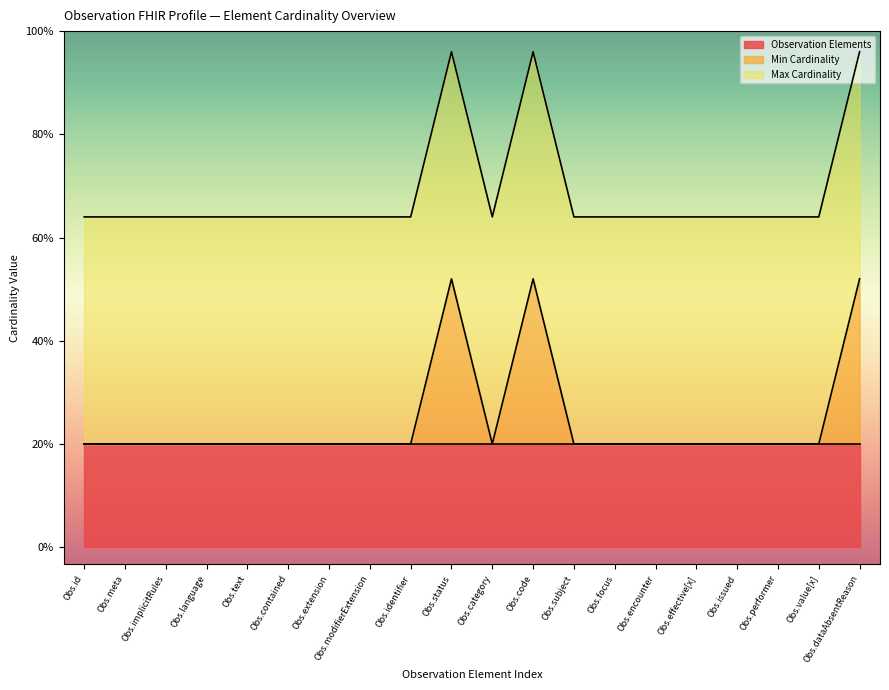

True or false: Observation Elements and Min Cardinality cross at least once.

False